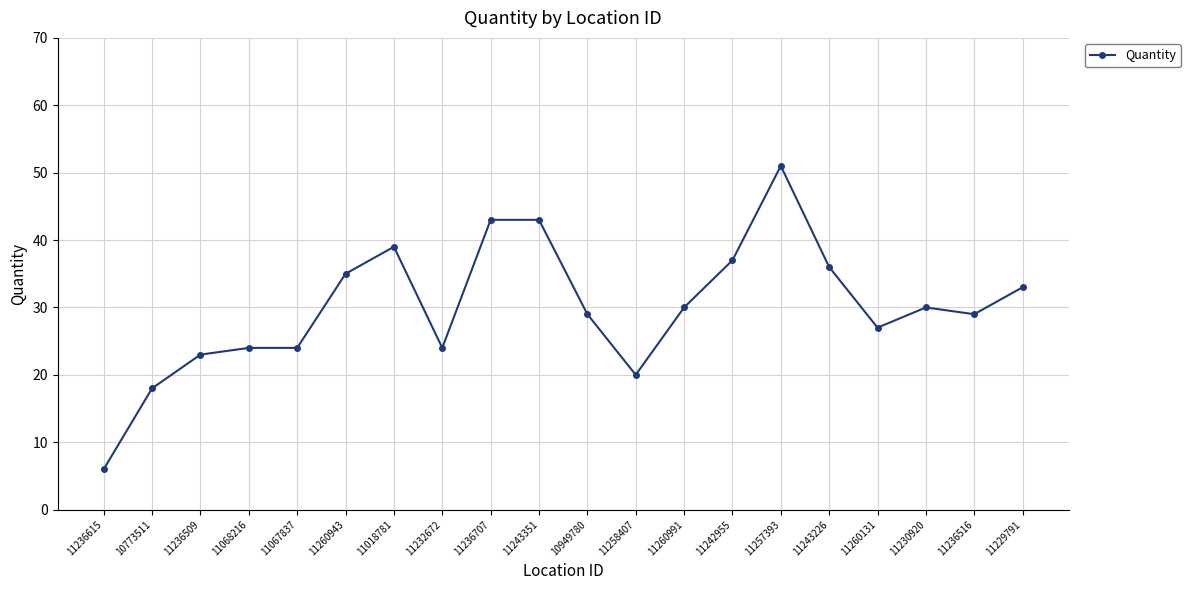

What is the minimum value shown in the chart?

6